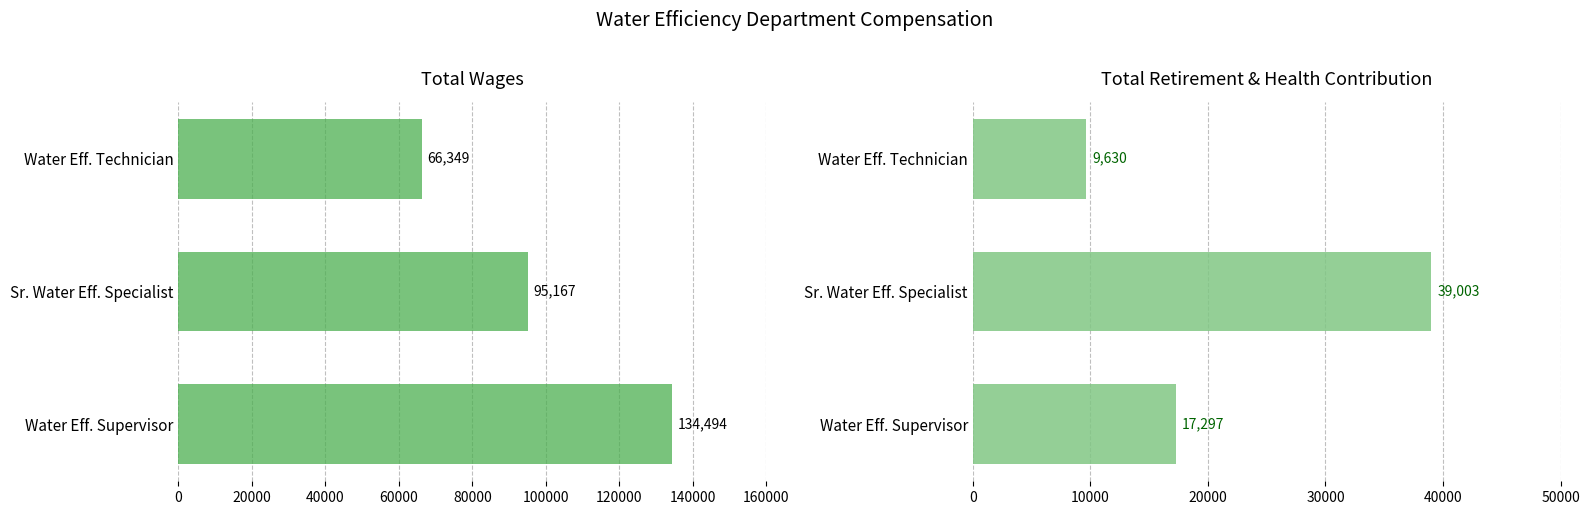

Which series changed the most between Water Eff. Supervisor and Sr. Water Eff. Specialist?

Total Wages